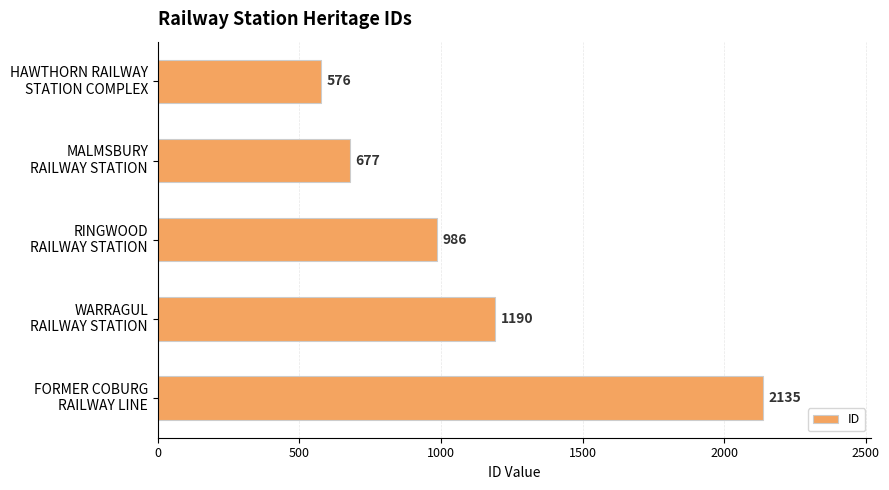

Rank the categories by value from highest to lowest.

FORMER COBURG
RAILWAY LINE, WARRAGUL
RAILWAY STATION, RINGWOOD
RAILWAY STATION, MALMSBURY
RAILWAY STATION, HAWTHORN RAILWAY
STATION COMPLEX